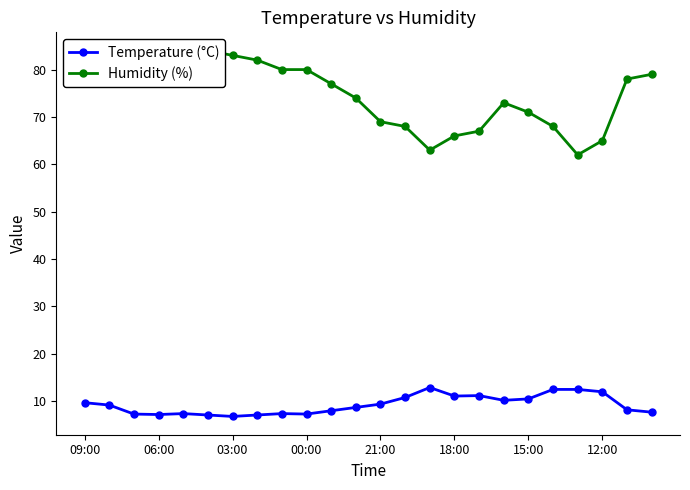

What is the difference between the maximum and minimum values in the Humidity (%) series?

22.0